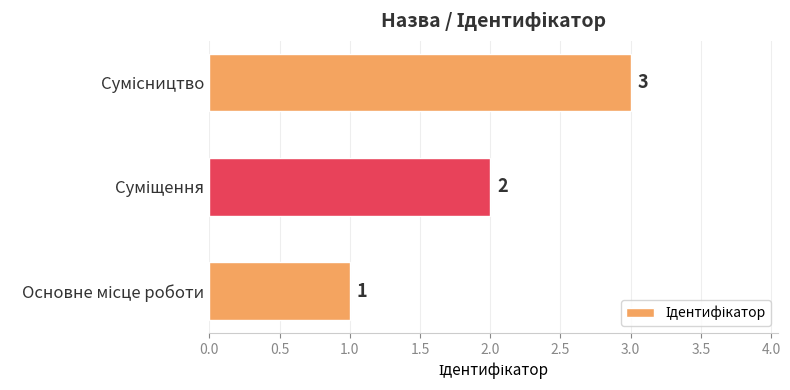

Count the values in the range 1 to 3.

3